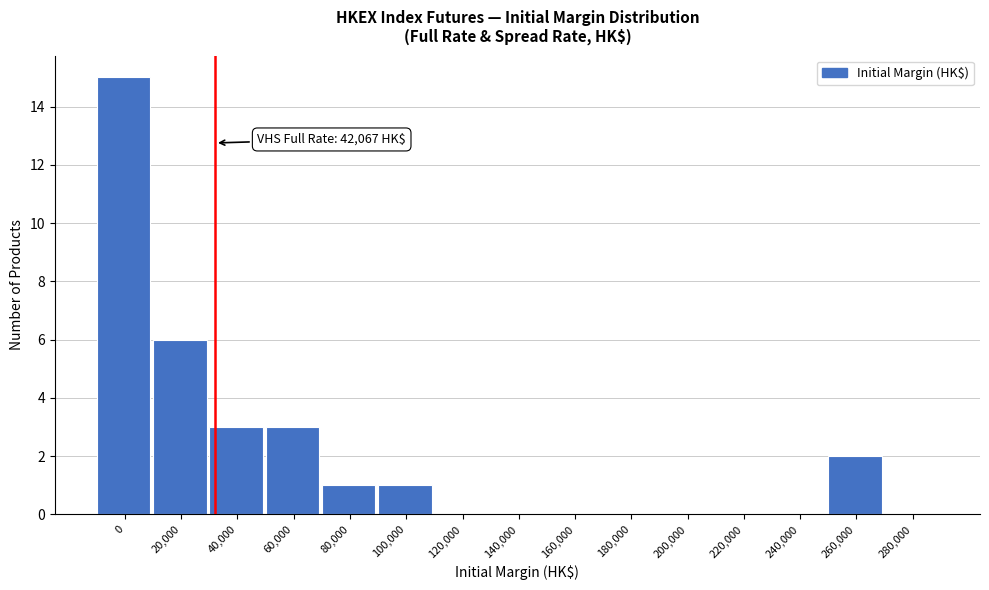

Reading left to right, what are all the values shown in this chart?

0=15	20,000=6	40,000=3	60,000=3	80,000=1	100,000=1	120,000=0	140,000=0	160,000=0	180,000=0	200,000=0	220,000=0	240,000=0	260,000=2	280,000=0